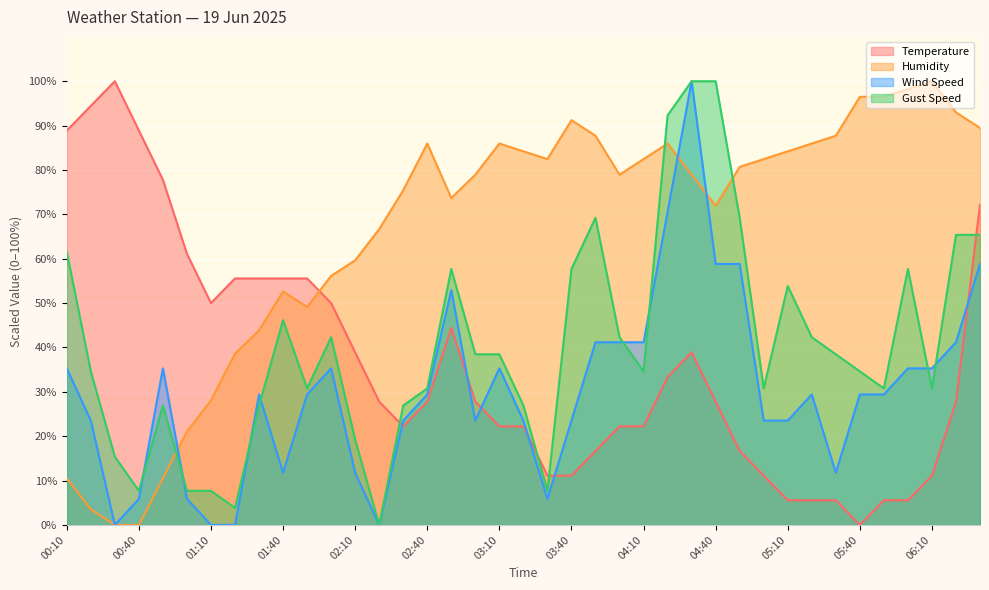

What is the difference between the highest and lowest values at 05:00?

71.3